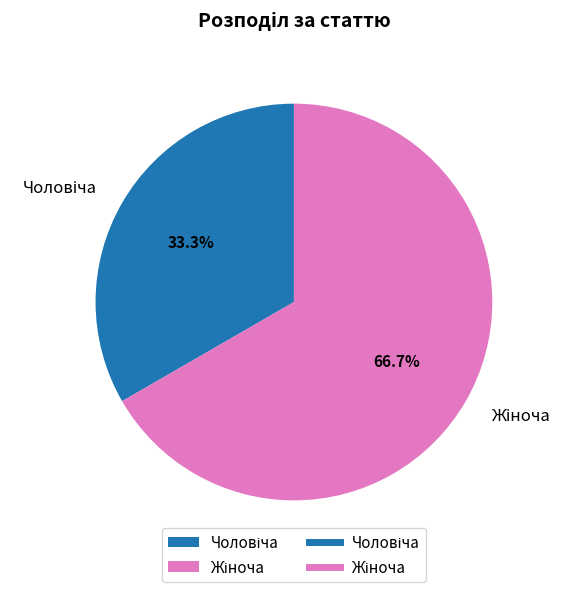

Does any single category account for the majority?

Yes